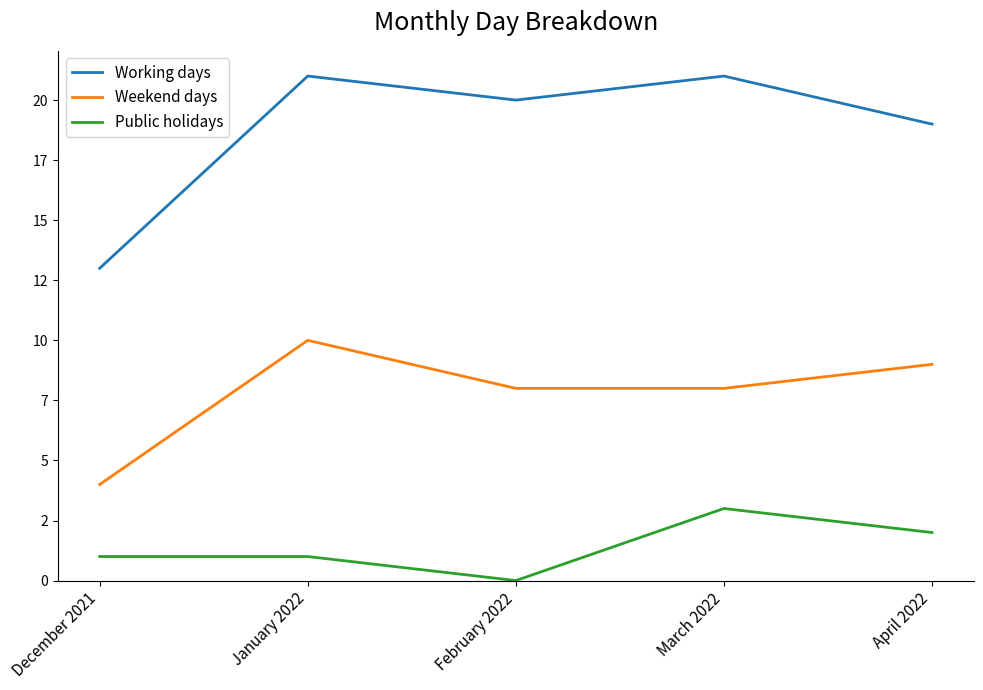

Between December 2021 and February 2022, which series saw the biggest shift?

Working days